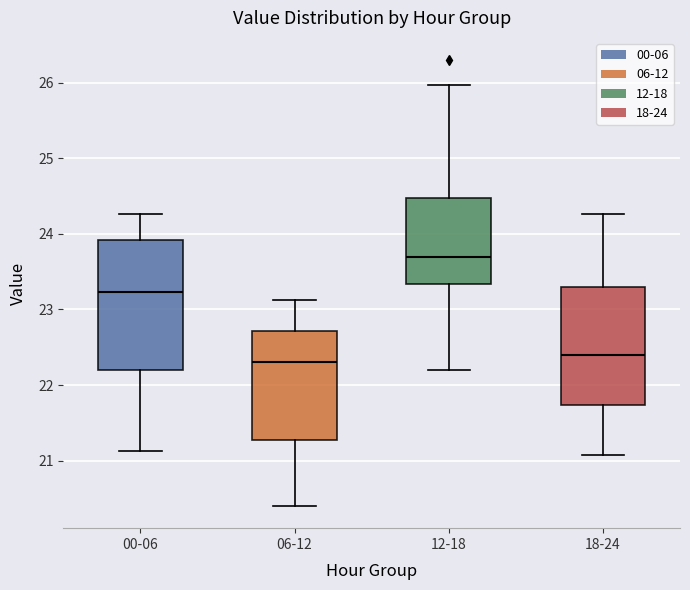

Which box has the highest median line?

12-18